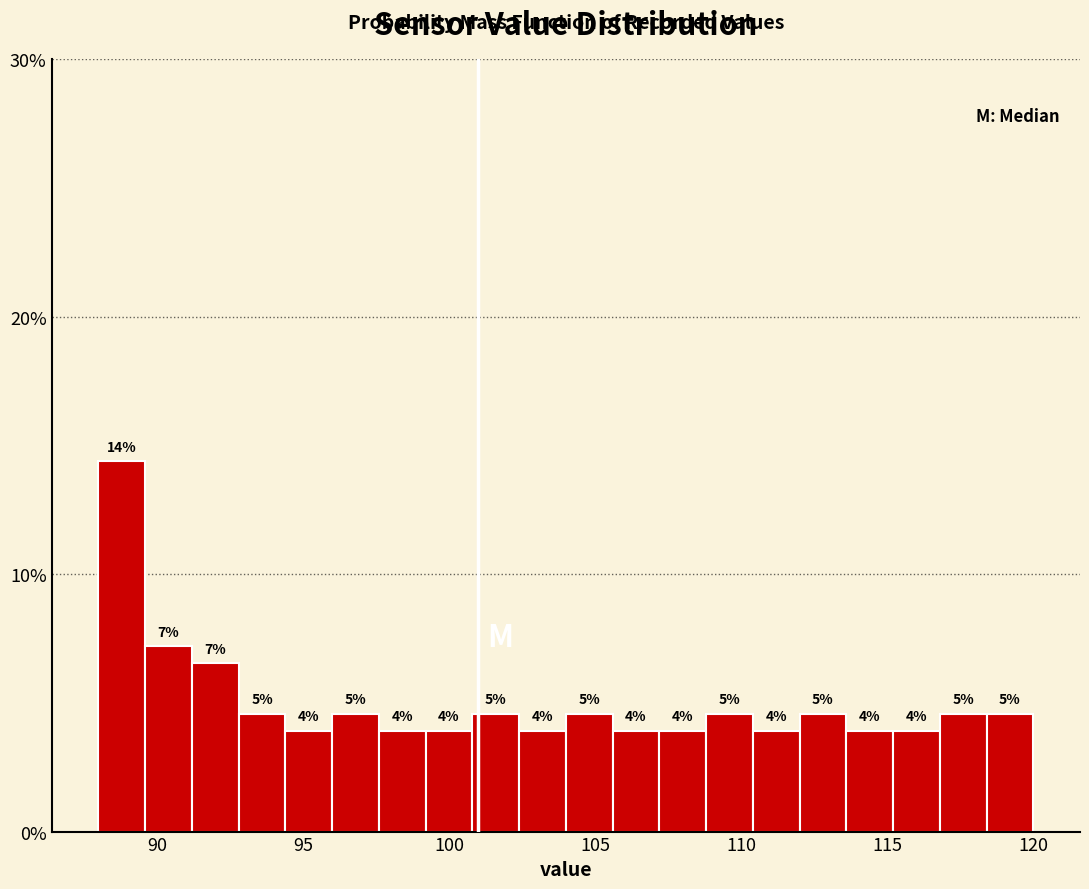

Read against the x-axis, roughly where is the centre of the tallest bar?

89.0